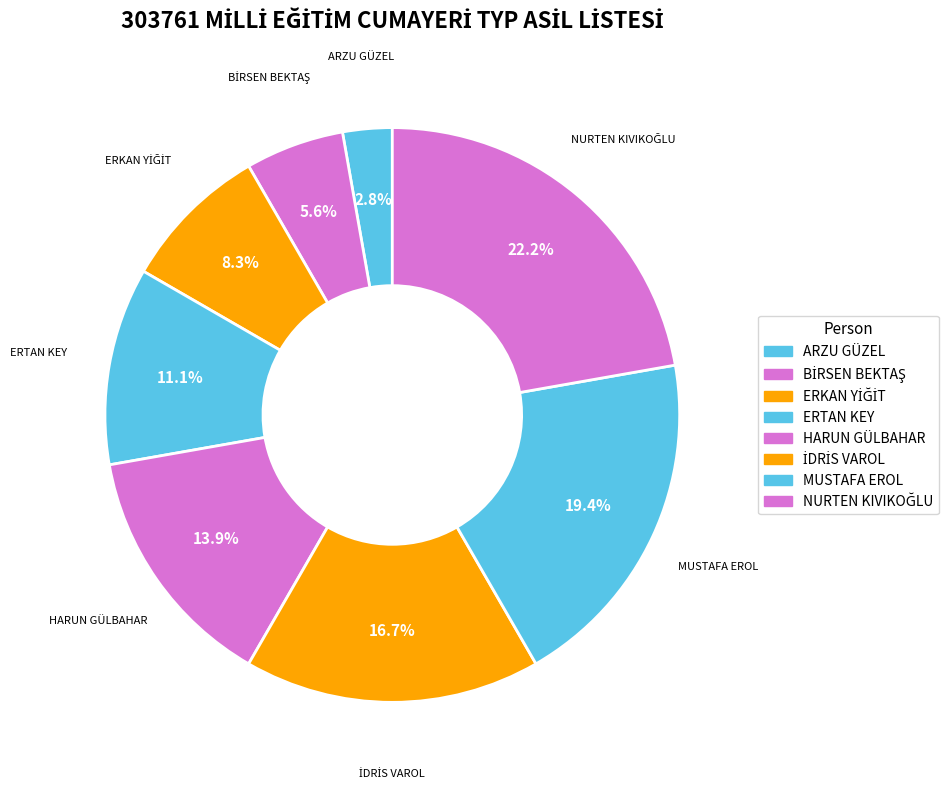

Between NURTEN KIVIKOĞLU and ERKAN YİĞİT, which is larger?

NURTEN KIVIKOĞLU